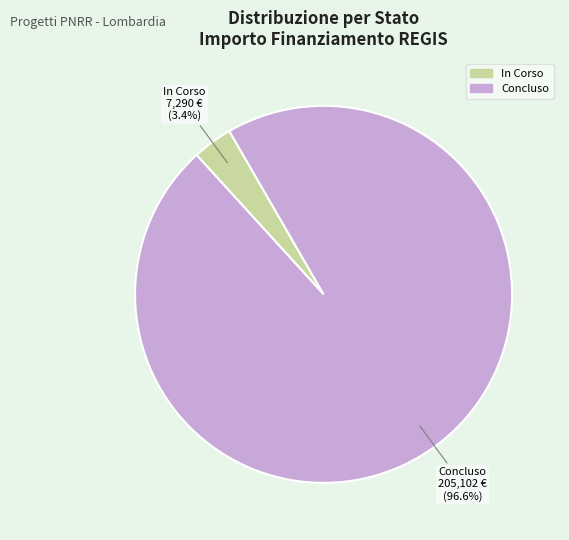

Rank the categories by value from highest to lowest.

Concluso, In Corso